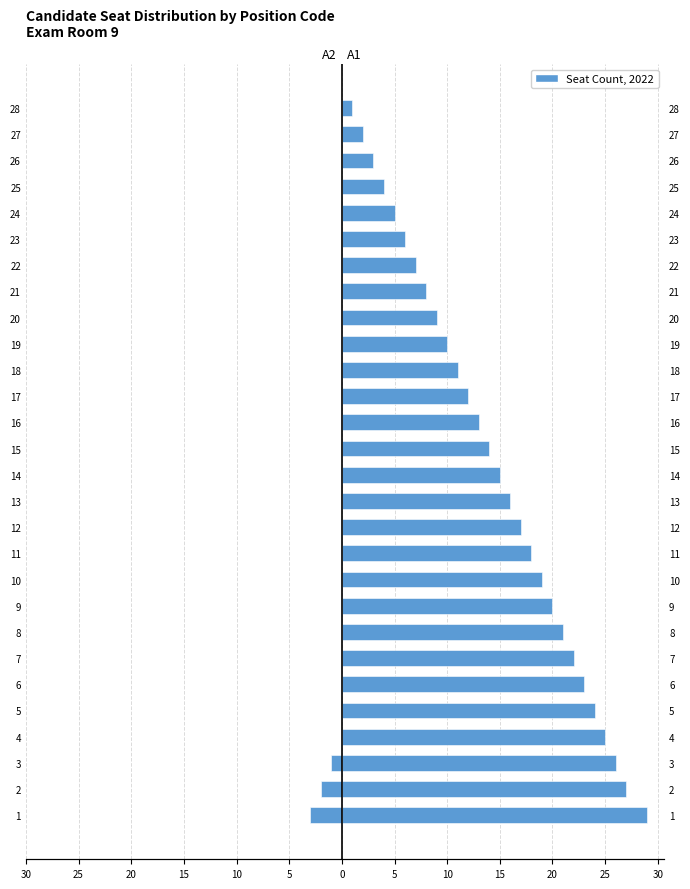

Read the A1 value at 16, to the nearest 5.

15